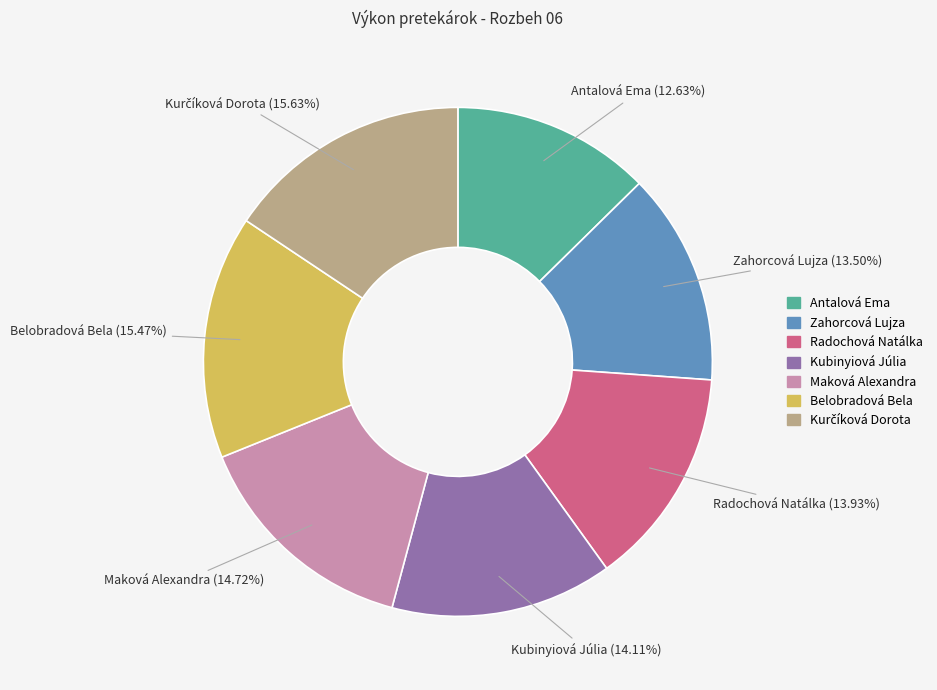

Combined, what portion of the pie is Maková Alexandra and Antalová Ema?

27.4%